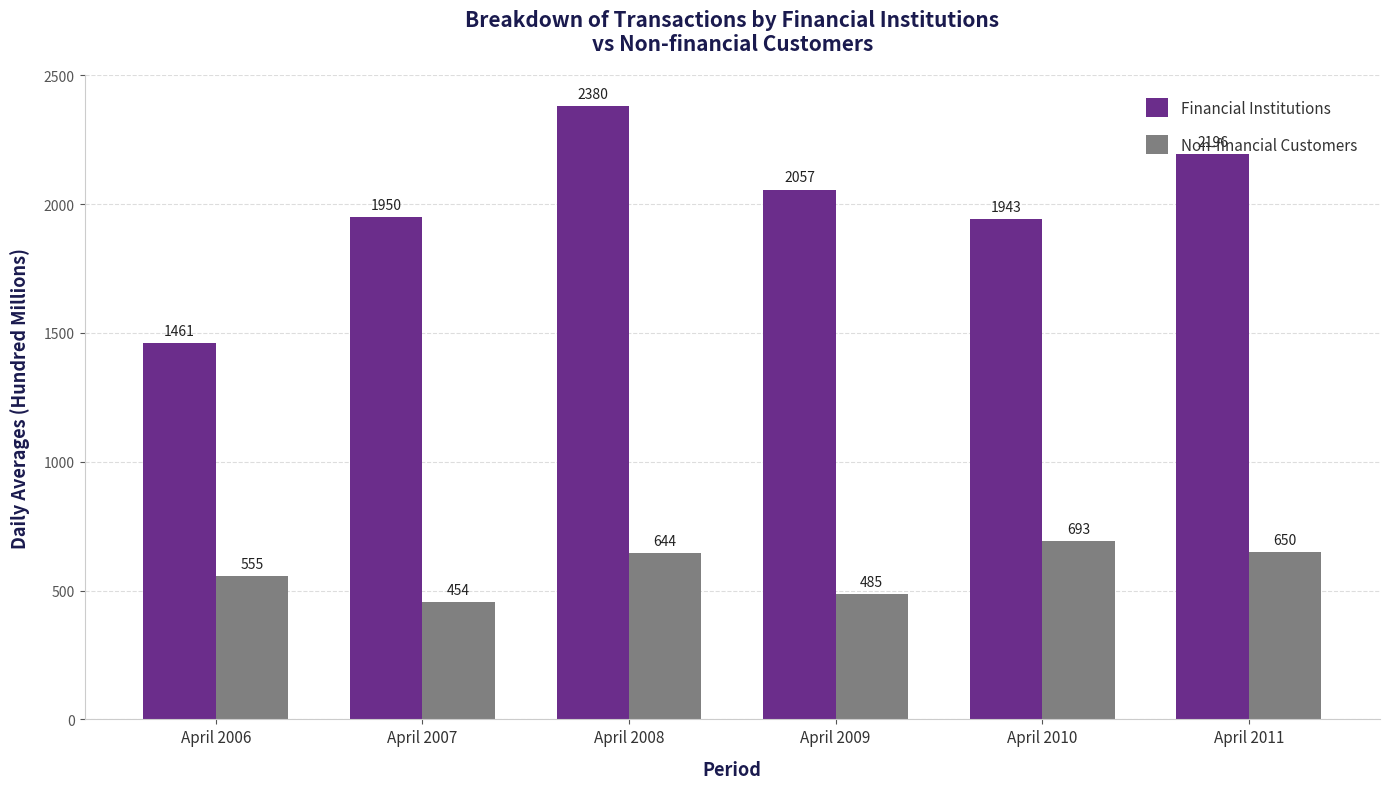

Which series has the largest total across all categories?

Financial Institutions